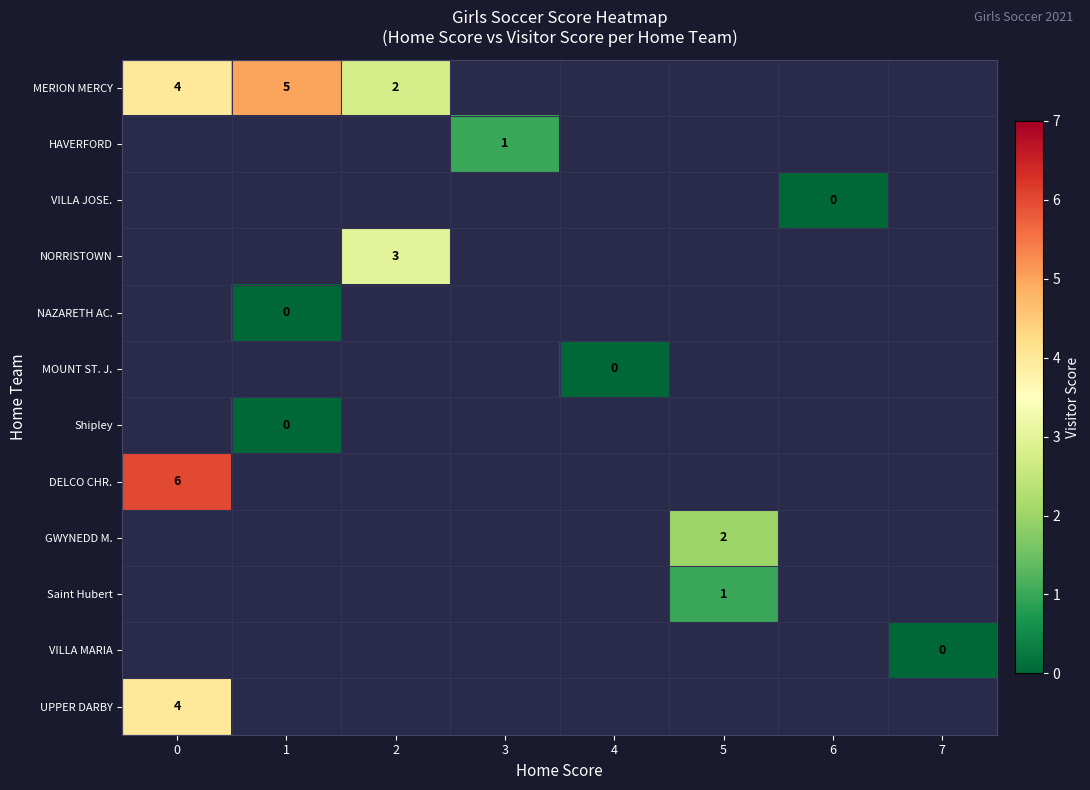

How many categories are shown in the chart?

8